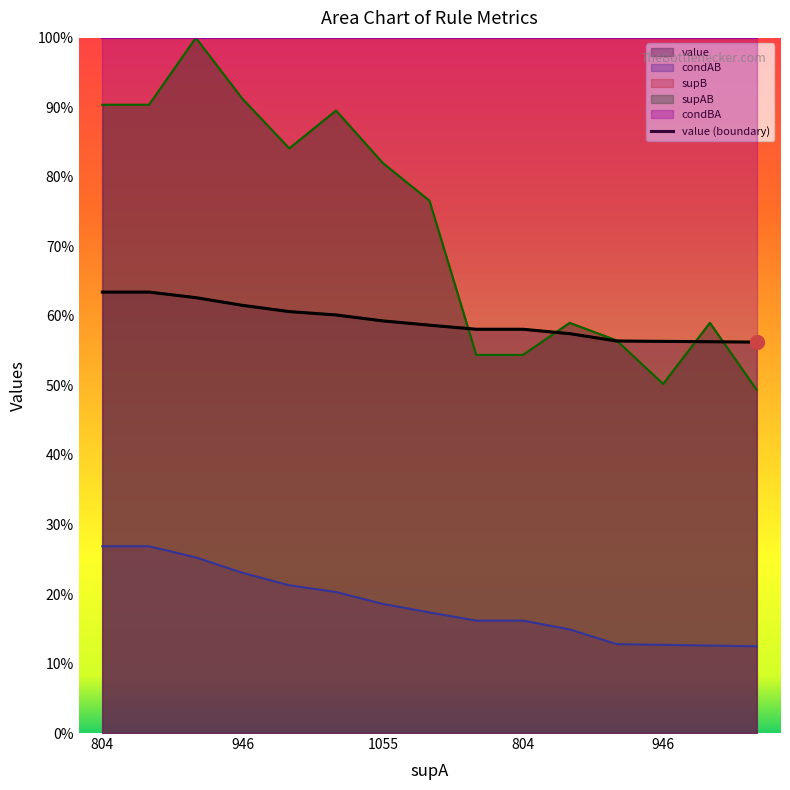

What is the total value across all series at 804?

2.7